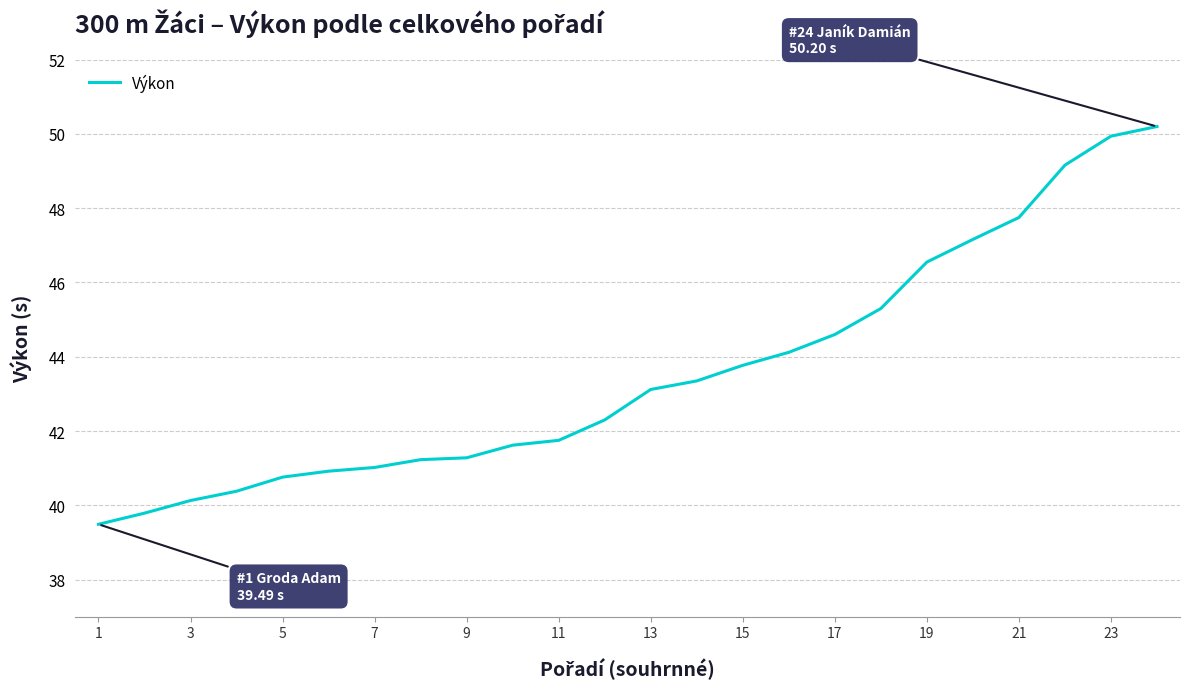

What is the difference between the maximum and minimum values?

10.7